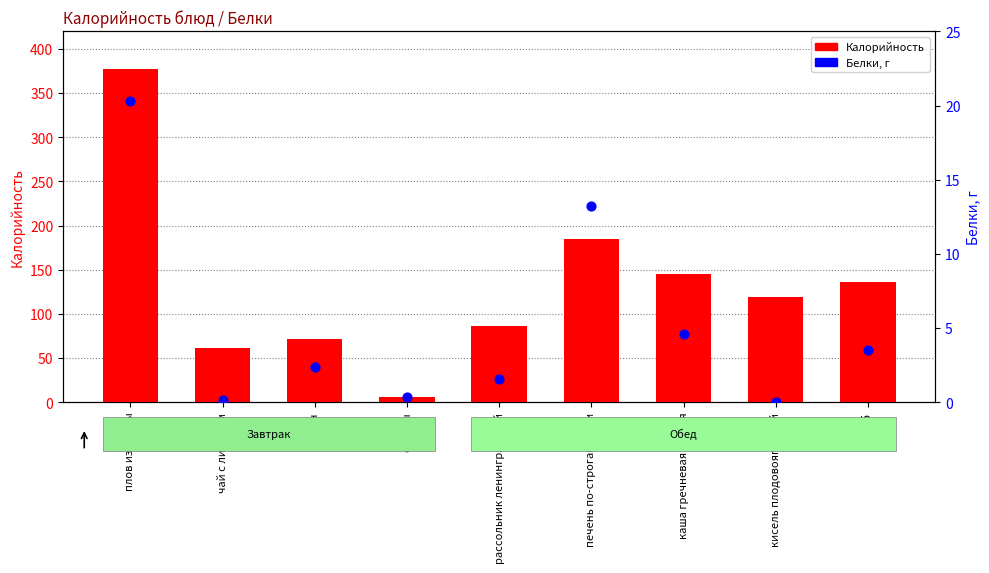

Which series reaches the minimum Y coordinate?

Белки